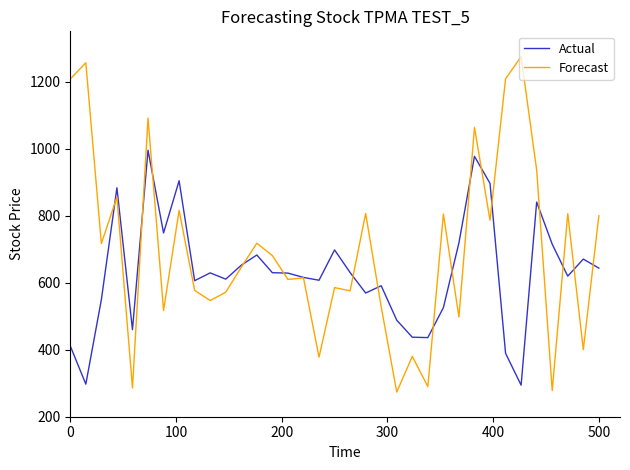

What is the sum of all Forecast values?

24380.9